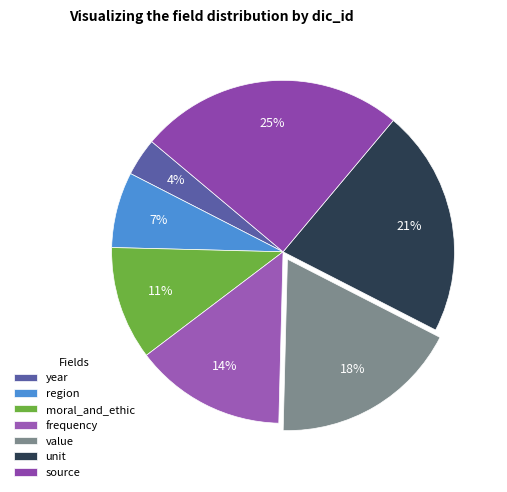

Is it true that source is 25% of the pie?

True